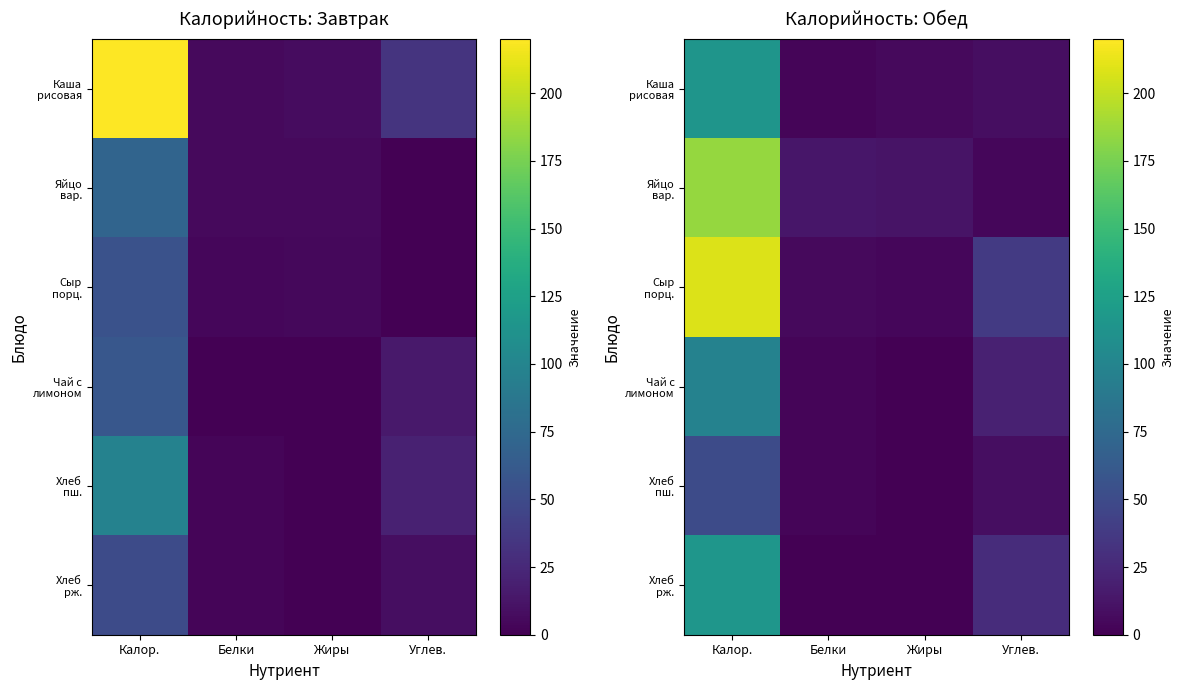

How many data points in Чай с лимоном are above 20?

1